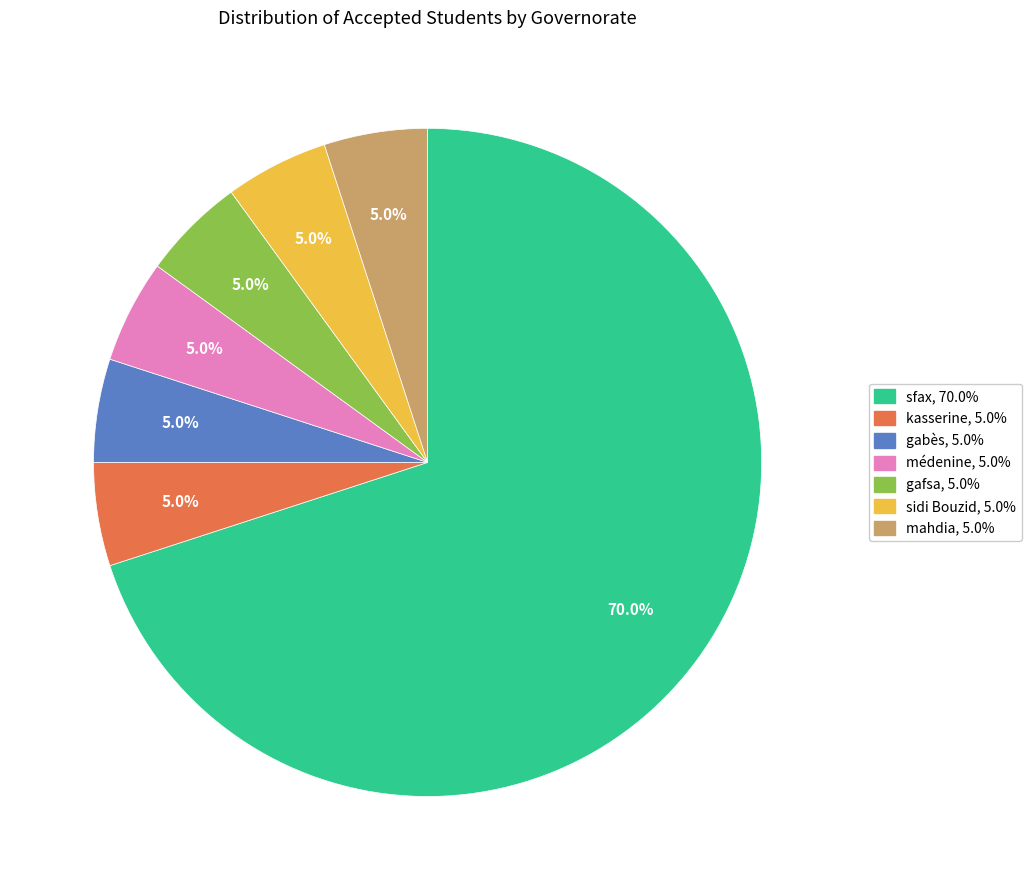

Is there any slice that represents more than half of the pie?

Yes